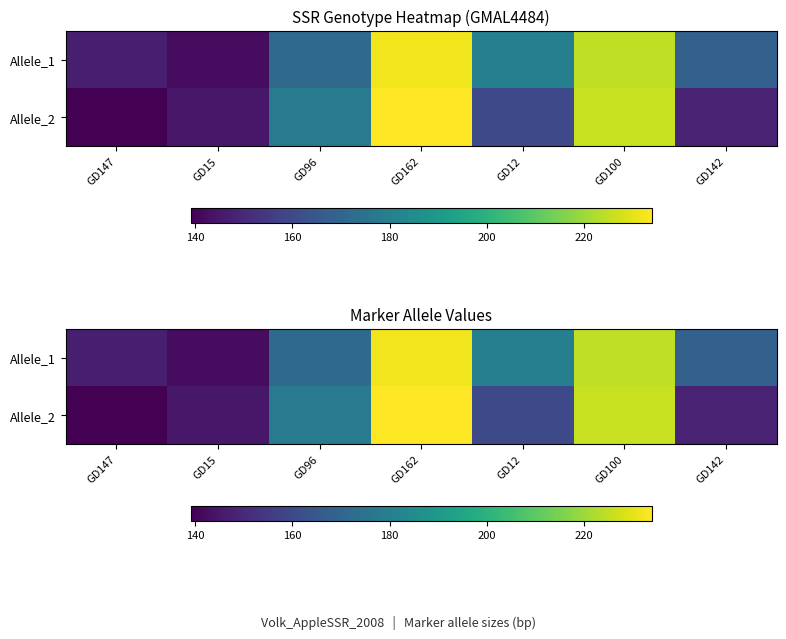

Which category has the highest value across all series?

GD162